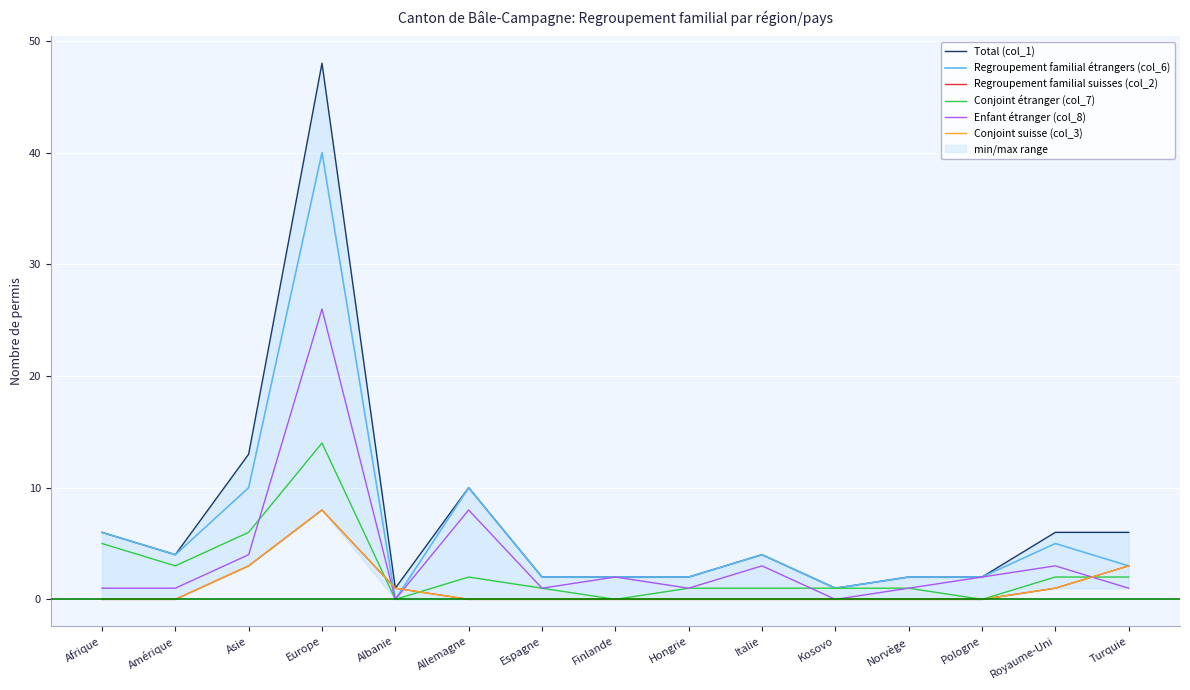

Reading left to right, transcribe all the data shown in this chart.

Total (col_1): Afrique=6	Amérique=4	Asie=13	Europe=48	Albanie=1	Allemagne=10	Espagne=2	Finlande=2	Hongrie=2	Italie=4	Kosovo=1	Norvège=2	Pologne=2	Royaume-Uni=6	Turquie=6
Regroupement familial étrangers (col_6): Afrique=6	Amérique=4	Asie=10	Europe=40	Albanie=0	Allemagne=10	Espagne=2	Finlande=2	Hongrie=2	Italie=4	Kosovo=1	Norvège=2	Pologne=2	Royaume-Uni=5	Turquie=3
Regroupement familial suisses (col_2): Afrique=0	Amérique=0	Asie=3	Europe=8	Albanie=1	Allemagne=0	Espagne=0	Finlande=0	Hongrie=0	Italie=0	Kosovo=0	Norvège=0	Pologne=0	Royaume-Uni=1	Turquie=3
Conjoint étranger (col_7): Afrique=5	Amérique=3	Asie=6	Europe=14	Albanie=0	Allemagne=2	Espagne=1	Finlande=0	Hongrie=1	Italie=1	Kosovo=1	Norvège=1	Pologne=0	Royaume-Uni=2	Turquie=2
Enfant étranger (col_8): Afrique=1	Amérique=1	Asie=4	Europe=26	Albanie=0	Allemagne=8	Espagne=1	Finlande=2	Hongrie=1	Italie=3	Kosovo=0	Norvège=1	Pologne=2	Royaume-Uni=3	Turquie=1
Conjoint suisse (col_3): Afrique=0	Amérique=0	Asie=3	Europe=8	Albanie=1	Allemagne=0	Espagne=0	Finlande=0	Hongrie=0	Italie=0	Kosovo=0	Norvège=0	Pologne=0	Royaume-Uni=1	Turquie=3